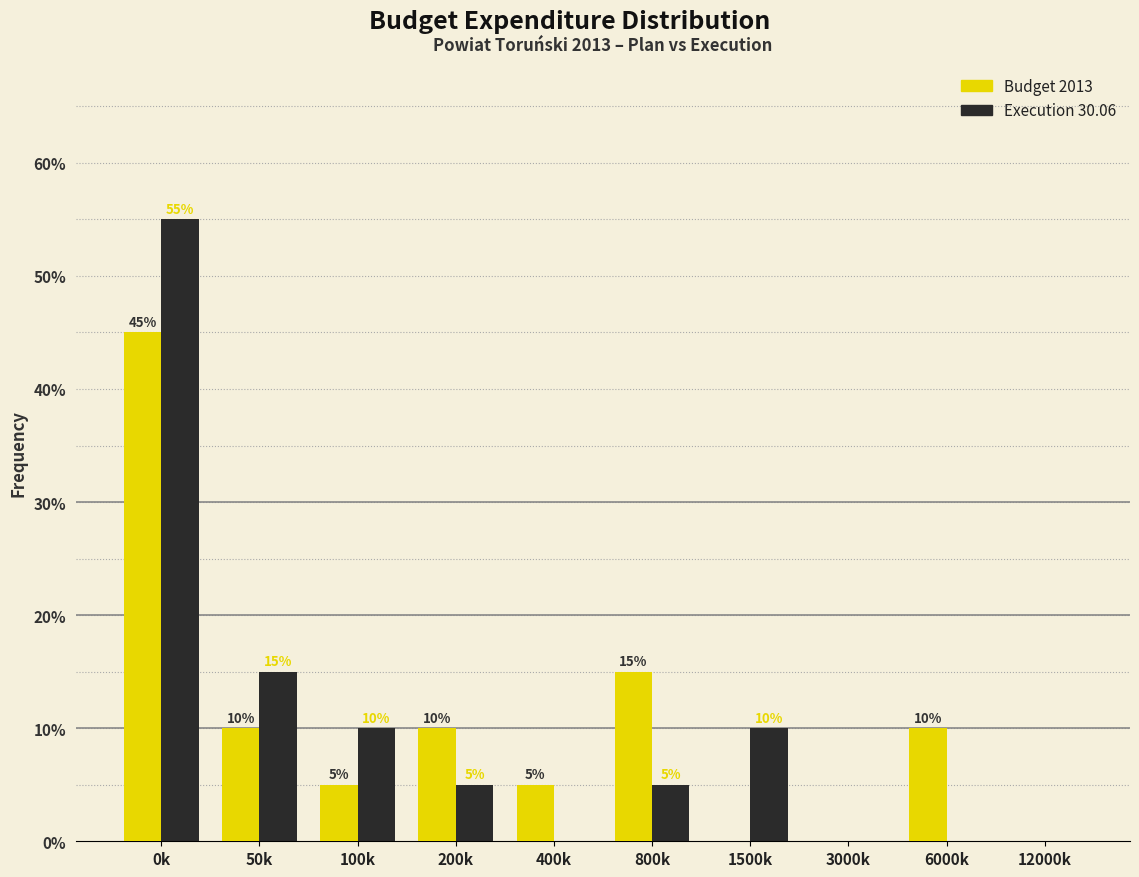

Reading left to right, list all the values displayed in this chart.

Budget 2013: 0k=45.0	50k=10.0	100k=5.0	200k=10.0	400k=5.0	800k=15.0	1500k=0.0	3000k=0.0	6000k=10.0	12000k=0.0
Execution 30.06: 0k=55.0	50k=15.0	100k=10.0	200k=5.0	400k=0.0	800k=5.0	1500k=10.0	3000k=0.0	6000k=0.0	12000k=0.0